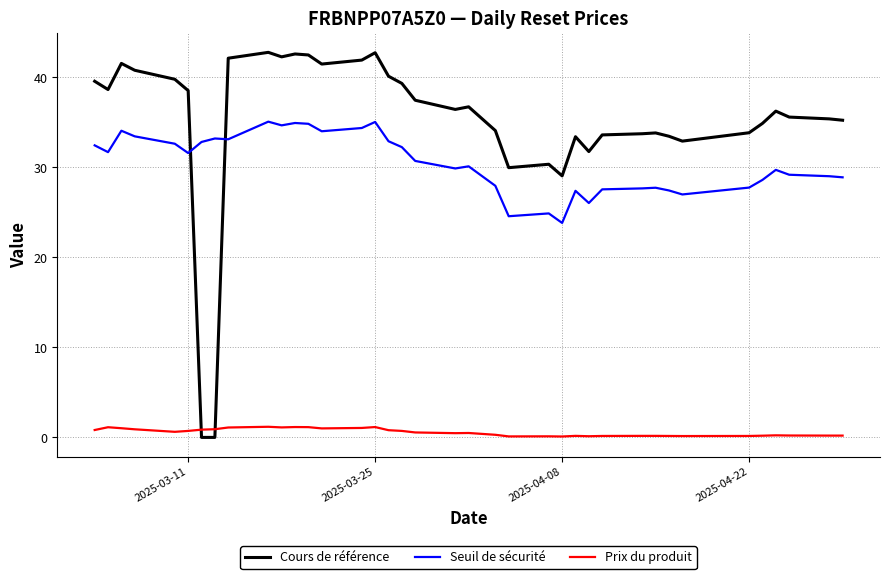

List the series in order of their peak value, highest first.

Cours de référence, Seuil de sécurité, Prix du produit